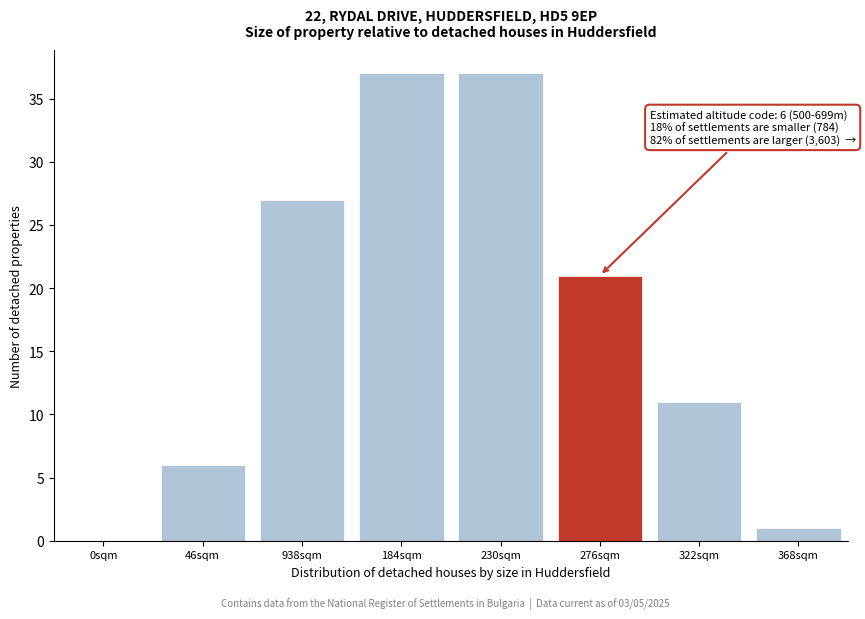

Reading left to right, what are all the values shown in this chart?

0sqm=0	46sqm=6	938sqm=27	184sqm=37	230sqm=37	276sqm=21	322sqm=11	368sqm=1